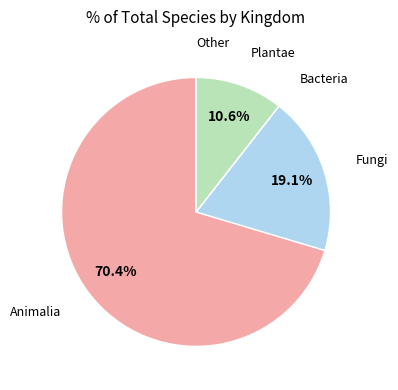

Which has a higher value, Plantae or Animalia?

Animalia